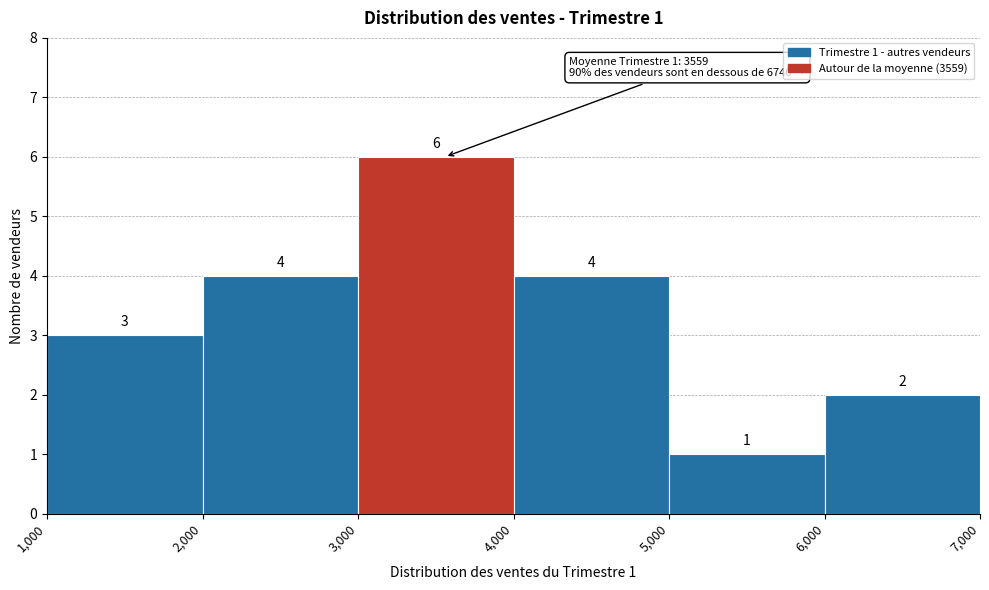

Over which range of the x-axis is the bar tallest?

3,000 to 4,000